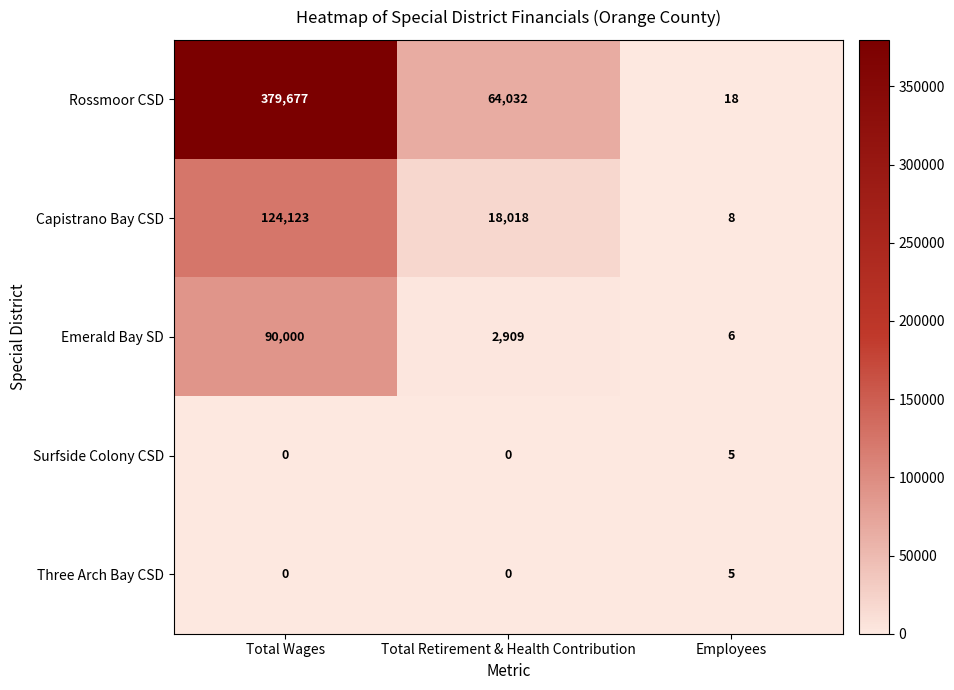

What is the sum of the Capistrano Bay CSD values at Total Wages and Total Retirement & Health Contribution?

142141